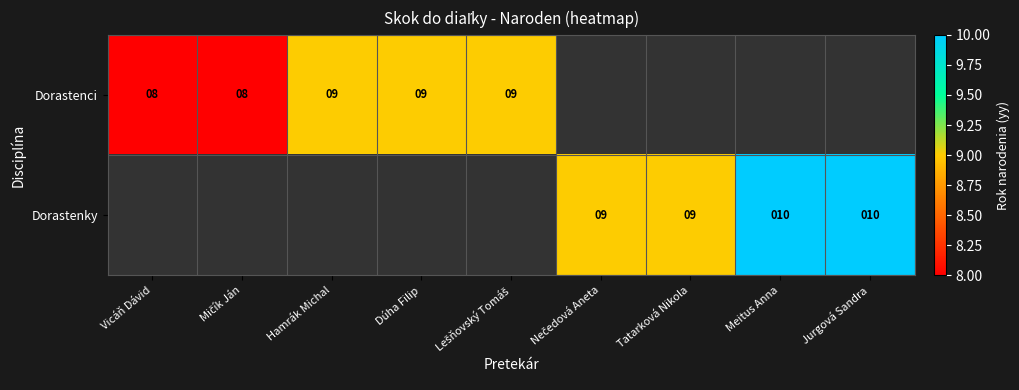

The value of Dorastenci at Dúha Filip is 3. True or false?

False